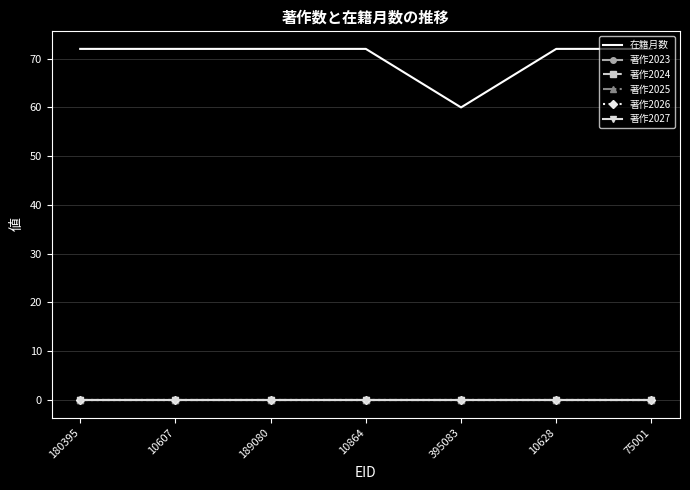

Reading left to right, list all the values displayed in this chart.

在籍月数: 72	72	72	72	60	72	72
著作2023: 0	0	0	0	0	0	0
著作2024: 0	0	0	0	0	0	0
著作2025: 0	0	0	0	0	0	0
著作2026: 0	0	0	0	0	0	0
著作2027: 0	0	0	0	0	0	0